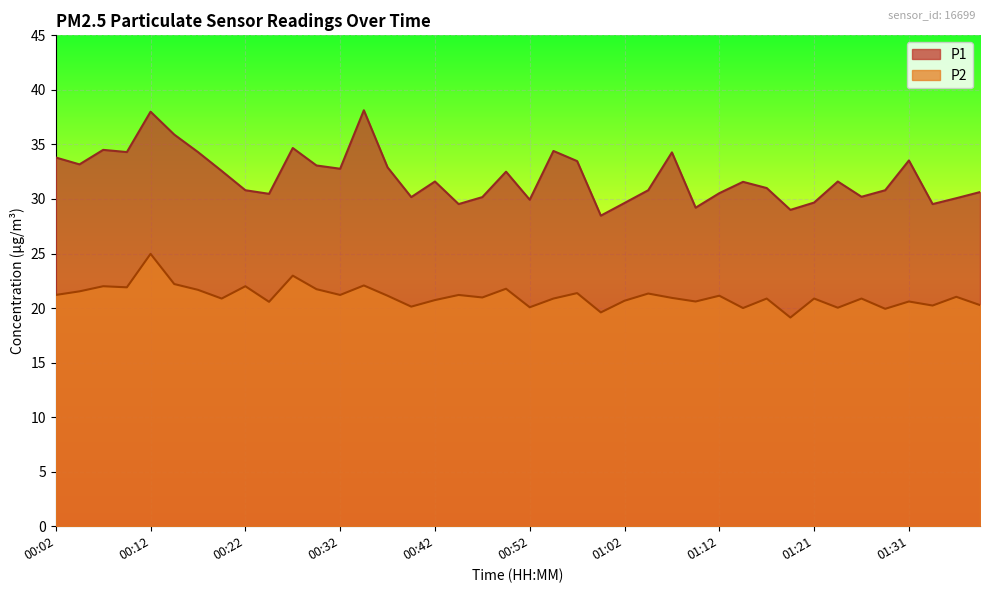

How many interior local valleys does the P2 series have?

14